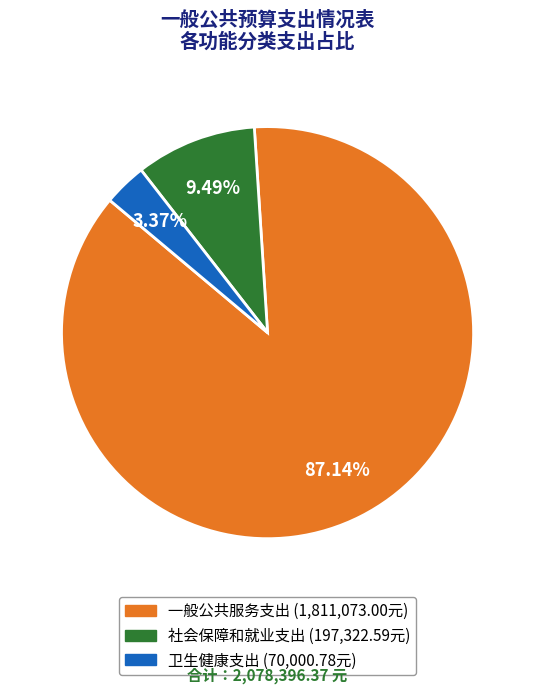

The 社会保障和就业支出 slice represents 9% of the pie. True or false?

True